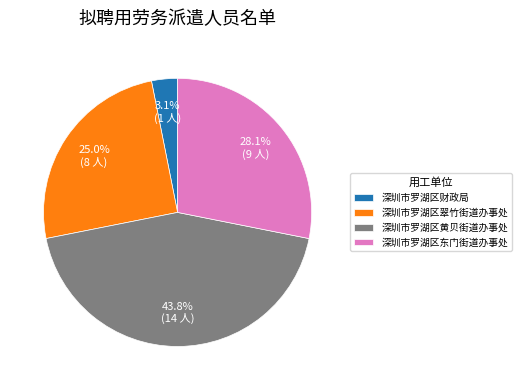

How many slices are in this pie chart?

4